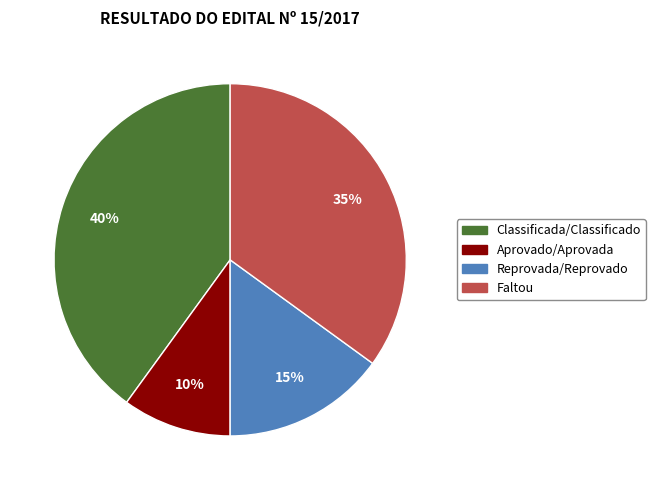

To the nearest percent, what is the difference between the Reprovada/Reprovado and Classificada/Classificado slice percentages?

25%